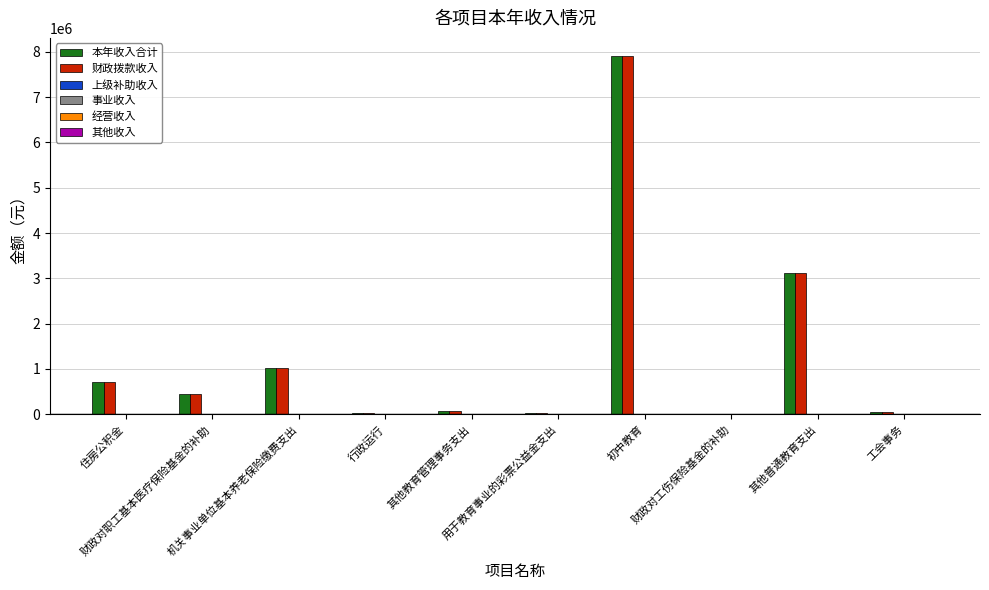

What is the maximum value for 财政拨款收入?

7913877.0